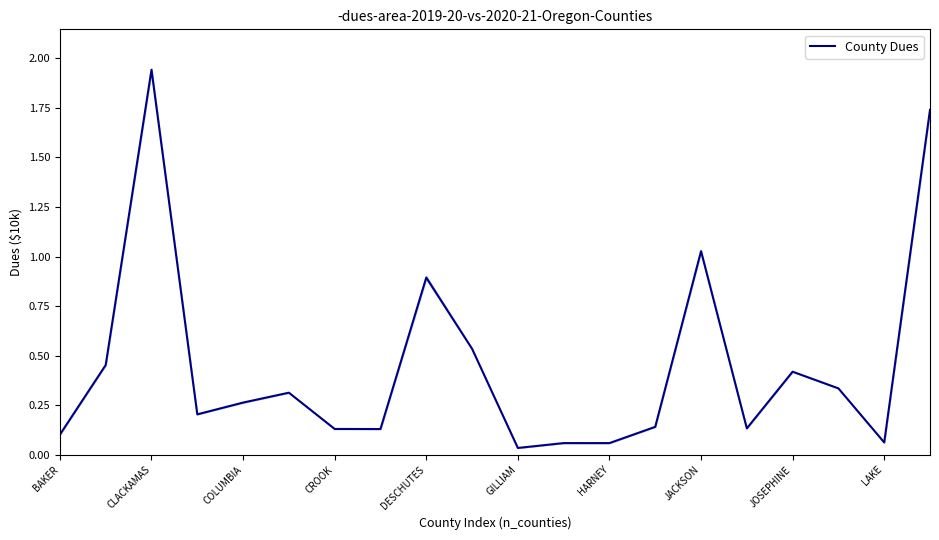

What is the maximum value shown in the chart?

1.9